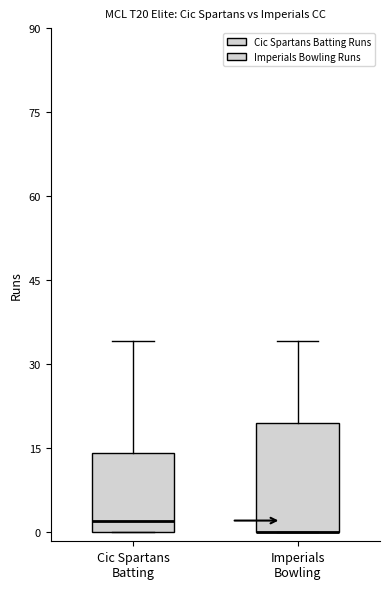

Reading left to right, read every box against the y-axis: the position of its median line, the range the box covers, and the ends of its whiskers. The values are not printed on the chart, so give them approximately, as read against the axis.

Cic Spartans Batting: median 2, box 0 to 14, whiskers 0 to 34
Imperials Bowling: median 0 (drawn on the box's lower edge), box 0 to 20, whiskers 0 to 34